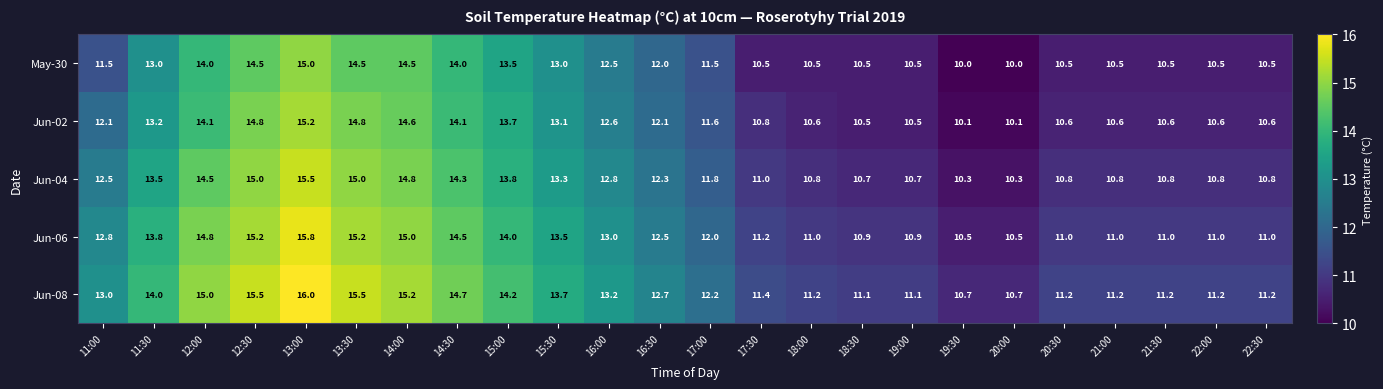

Is the value of Jun-08 at 17:30 greater than the value of May-30 at 22:30?

Yes